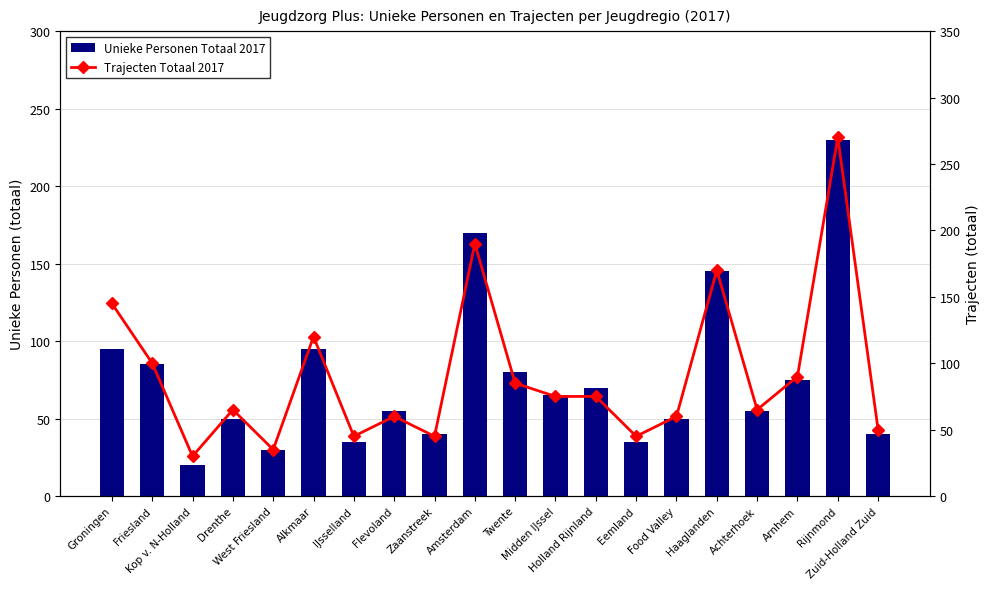

Reading right to left, extract all data points from this chart.

Unieke Personen Totaal 2017: 40	230	75	55	145	50	35	70	65	80	170	40	55	35	95	30	50	20	85	95
Trajecten Totaal 2017: 50	270	90	65	170	60	45	75	75	85	190	45	60	45	120	35	65	30	100	145